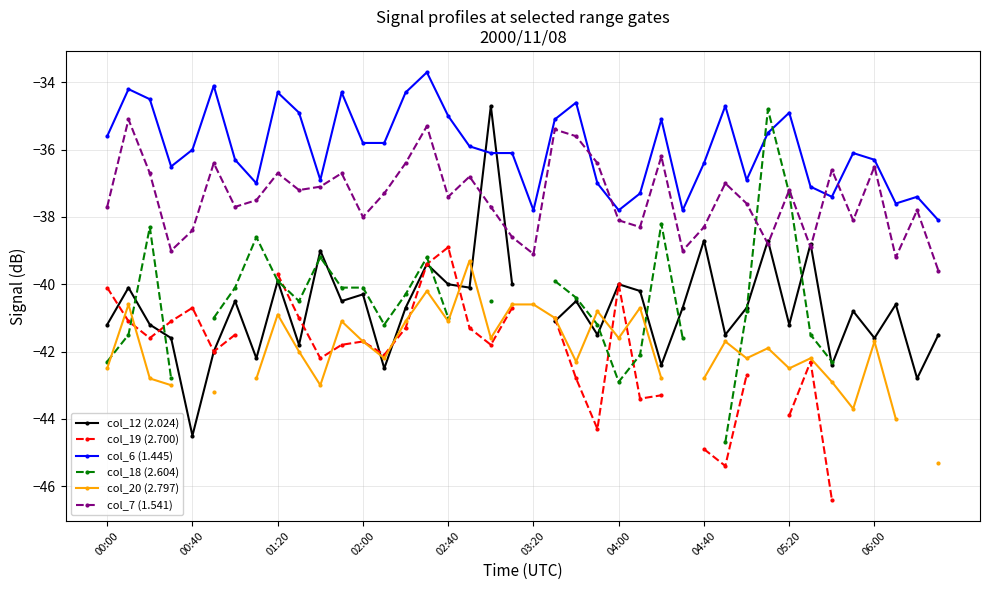

True or false: col_7 (1.541) and col_6 (1.445) intersect in this chart.

True